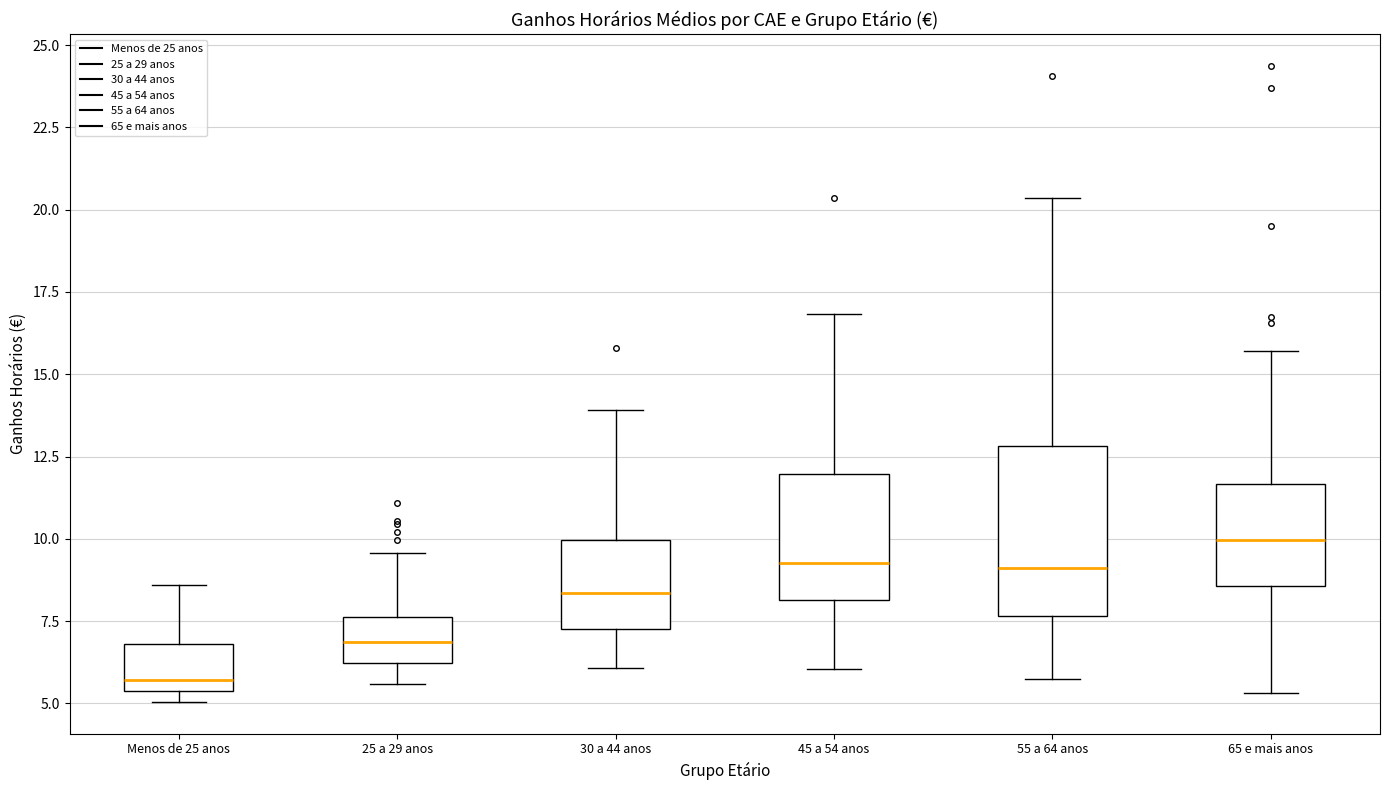

Reading left to right, read every box against the y-axis: the position of its median line, the range the box covers, and the ends of its whiskers. The values are not printed on the chart, so give them approximately, as read against the axis.

Menos de 25 anos: median 5.5 (just above the box's lower edge), box 5.5 to 7.0, whiskers 5.0 to 8.5
25 a 29 anos: median 7.0, box 6.0 to 7.5, whiskers 5.5 to 9.5
30 a 44 anos: median 8.5, box 7.5 to 10.0, whiskers 6.0 to 14.0
45 a 54 anos: median 9.5, box 8.0 to 12.0, whiskers 6.0 to 17.0
55 a 64 anos: median 9.0, box 7.5 to 13.0, whiskers 5.5 to 20.5
65 e mais anos: median 10.0, box 8.5 to 11.5, whiskers 5.5 to 15.5